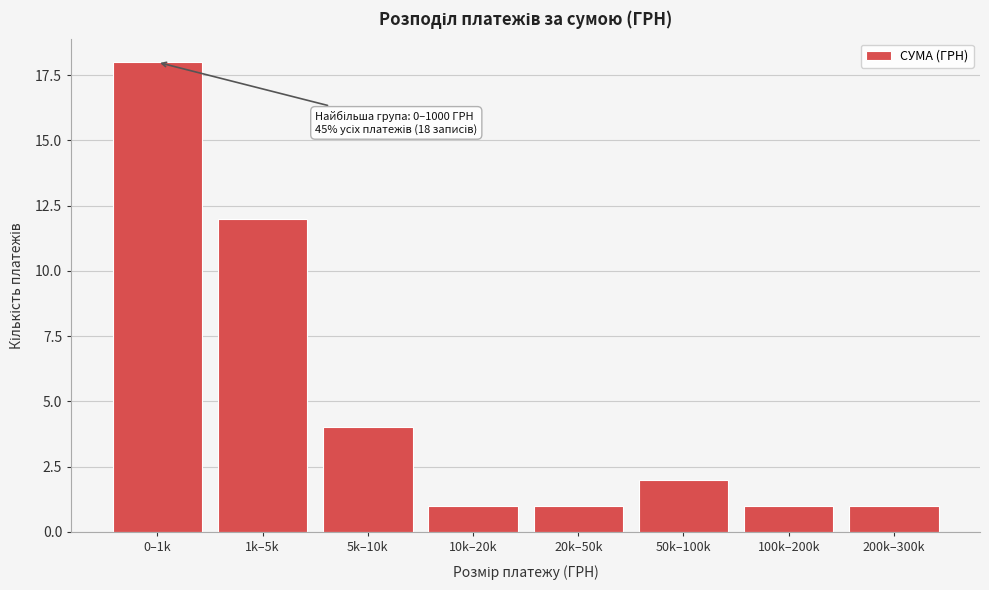

Reading left to right, extract all data points from this chart.

0–1k=18	1k–5k=12	5k–10k=4	10k–20k=1	20k–50k=1	50k–100k=2	100k–200k=1	200k–300k=1